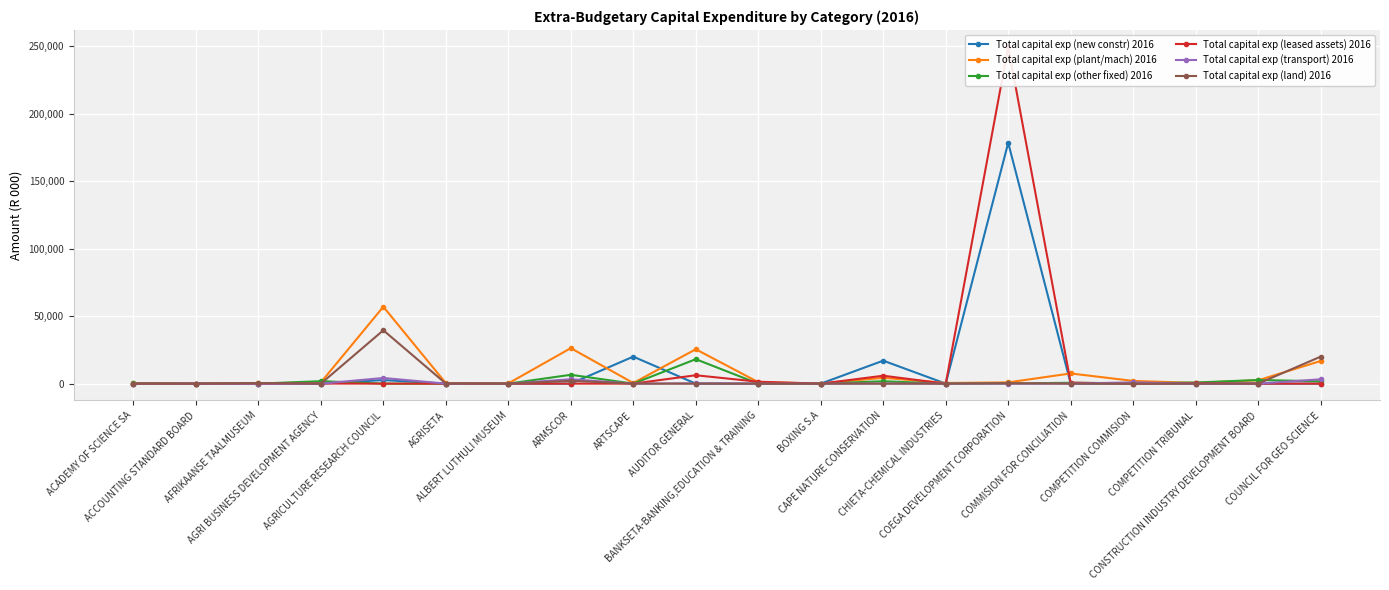

What is the difference between the maximum and minimum values in the Total capital exp (other fixed) 2016 series?

18116